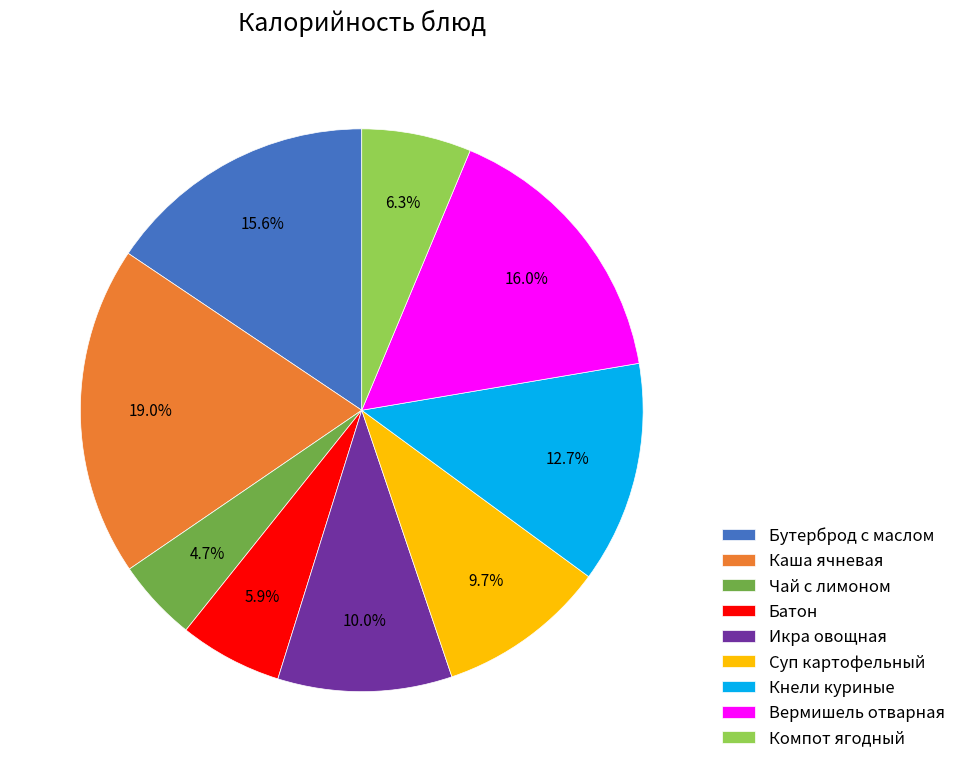

Count the number of slices in the pie.

9